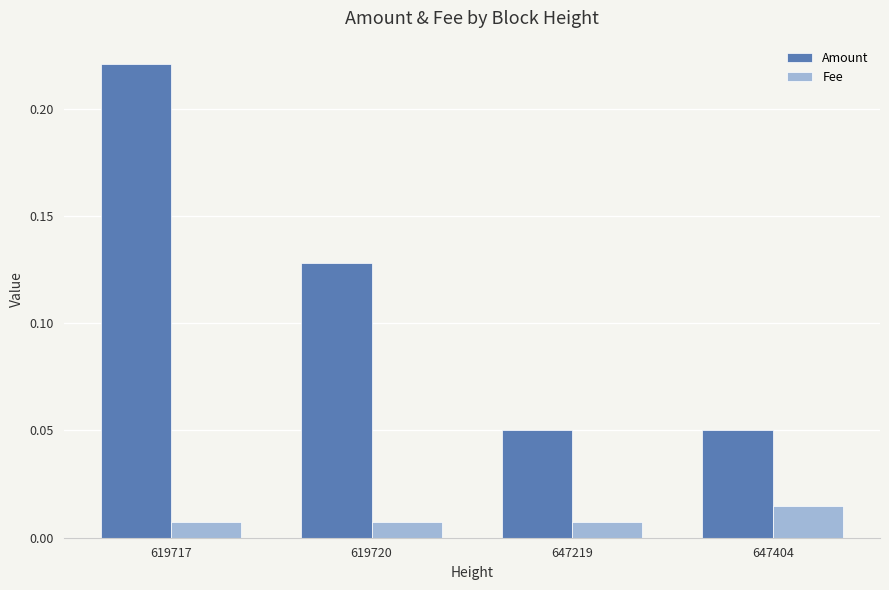

At which category is the sum across all series the highest?

619717